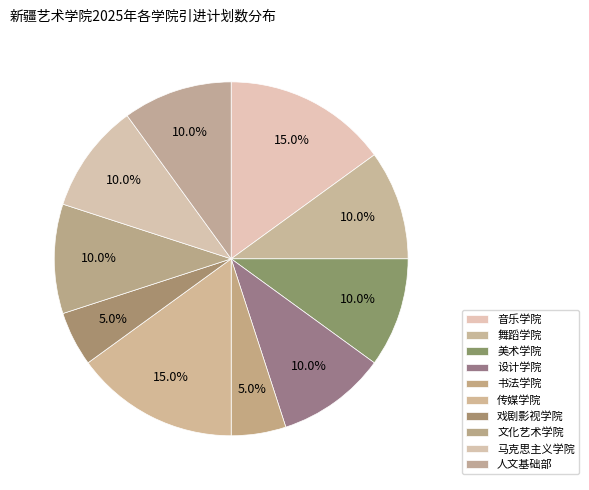

How many segments does this pie chart have?

10